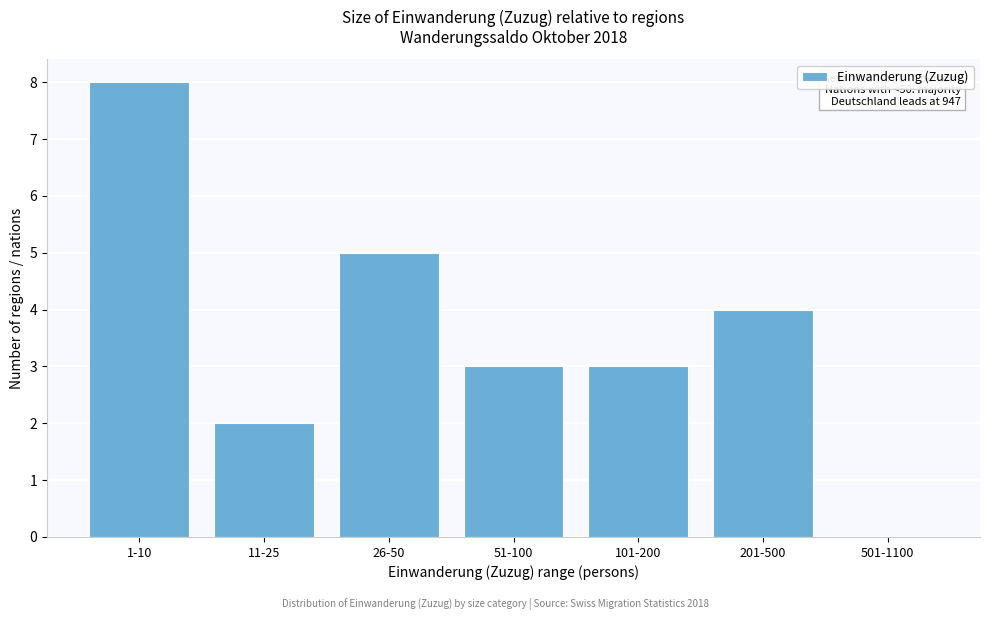

Reading left to right, transcribe all the data shown in this chart.

1-10=8	11-25=2	26-50=5	51-100=3	101-200=3	201-500=4	501-1100=0